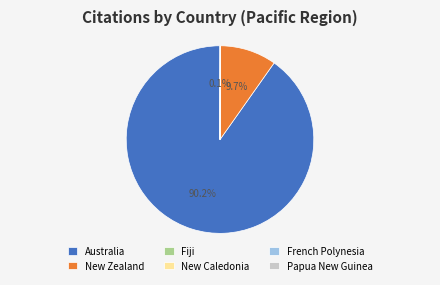

What percentage do New Zealand and Australia together represent?

99.9%